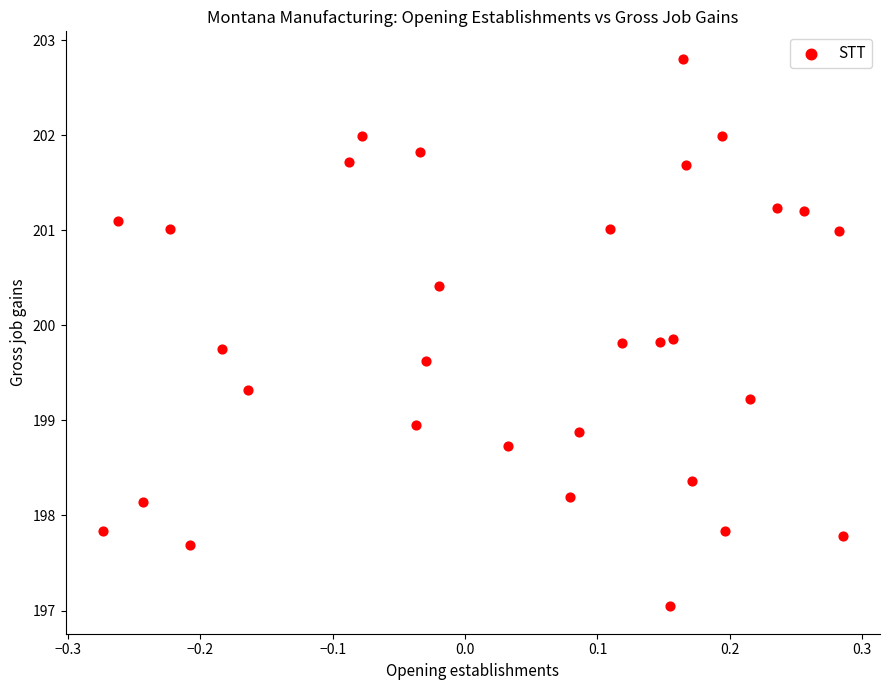

What is the range of Y values (max minus min)?

5.8